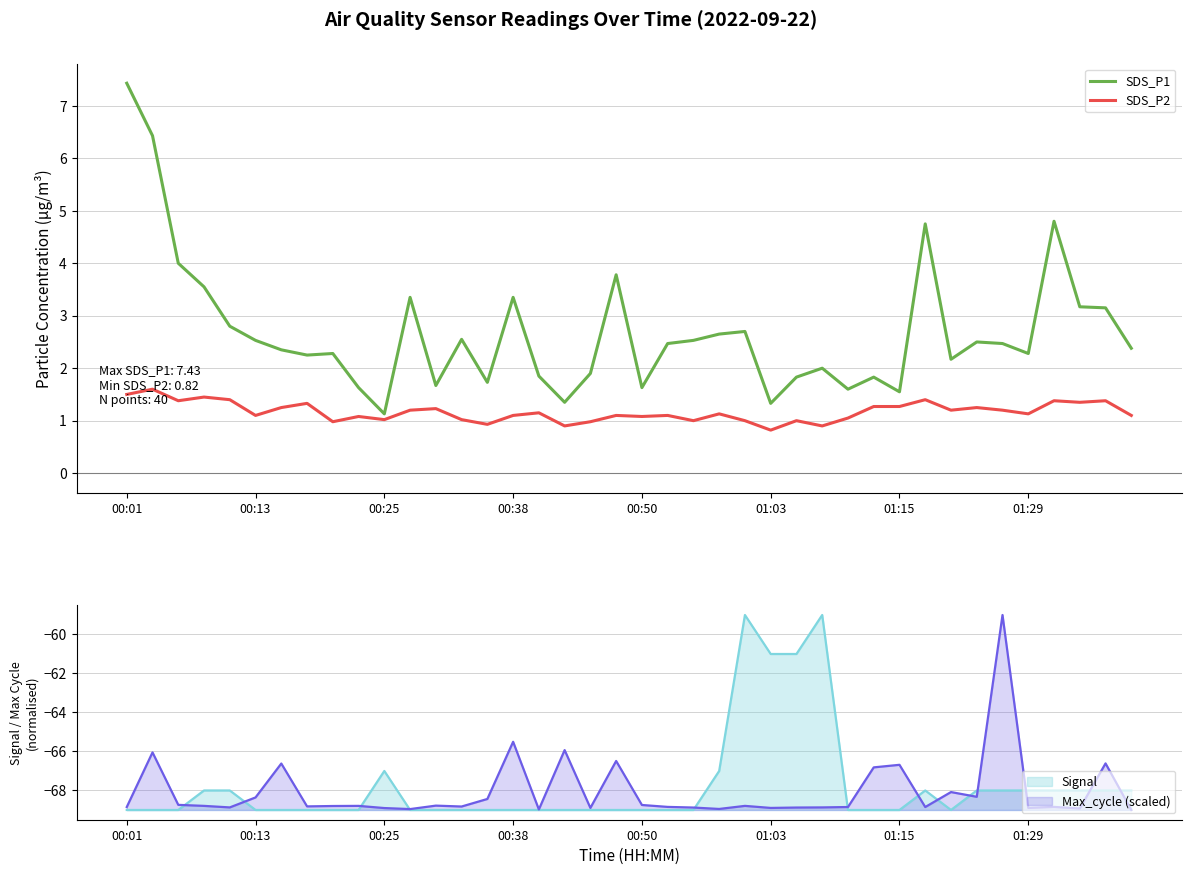

The SDS_P1 series shows 7.4 at 00:01. True or false?

True